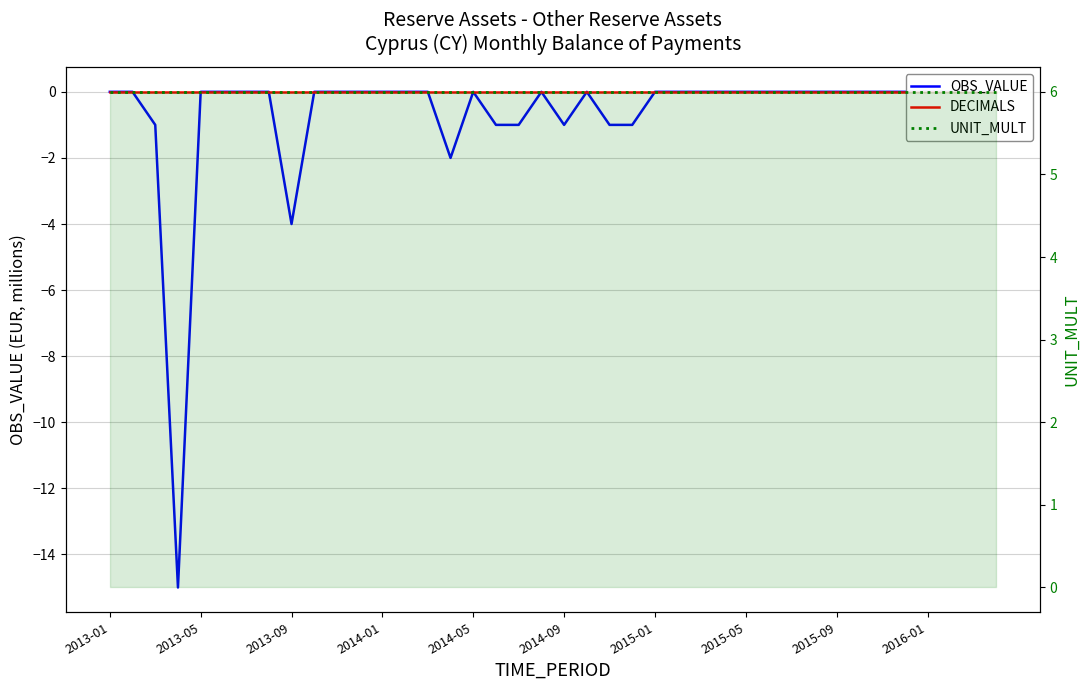

What are all the series names shown in the legend?

OBS_VALUE, DECIMALS, UNIT_MULT